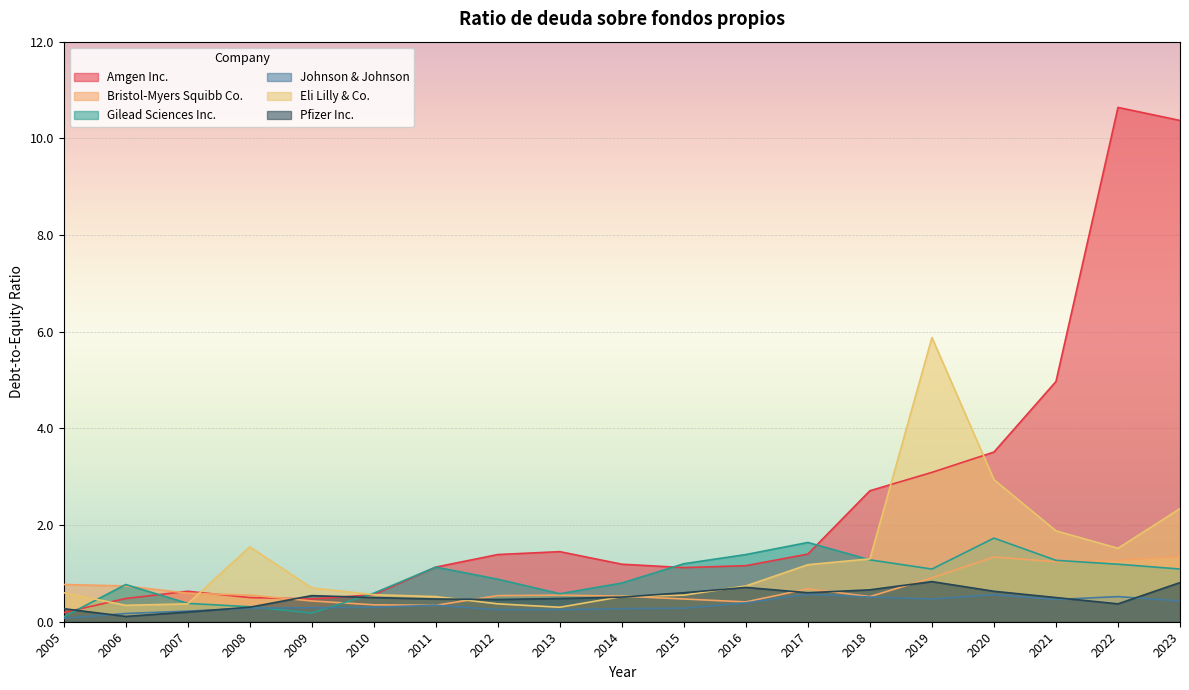

Reading left to right, transcribe all the data shown in this chart.

Amgen Inc.: 0.2	0.5	0.6	0.5	0.5	0.6	1.1	1.4	1.4	1.2	1.1	1.2	1.4	2.7	3.1	3.5	5.0	10.6	10.4
Bristol-Myers Squibb Co.: 0.8	0.7	0.6	0.6	0.4	0.3	0.3	0.5	0.6	0.5	0.5	0.4	0.7	0.5	0.9	1.3	1.2	1.3	1.4
Gilead Sciences Inc.: 0.1	0.8	0.4	0.3	0.2	0.6	1.1	0.9	0.6	0.8	1.2	1.4	1.6	1.3	1.1	1.7	1.3	1.2	1.1
Johnson & Johnson: 0.1	0.2	0.2	0.3	0.3	0.3	0.3	0.2	0.2	0.3	0.3	0.4	0.6	0.5	0.5	0.6	0.5	0.5	0.4
Eli Lilly & Co.: 0.6	0.3	0.4	1.6	0.7	0.6	0.5	0.4	0.3	0.5	0.6	0.7	1.2	1.3	5.9	2.9	1.9	1.5	2.3
Pfizer Inc.: 0.3	0.1	0.2	0.3	0.5	0.5	0.5	0.5	0.5	0.5	0.6	0.7	0.6	0.7	0.8	0.6	0.5	0.4	0.8